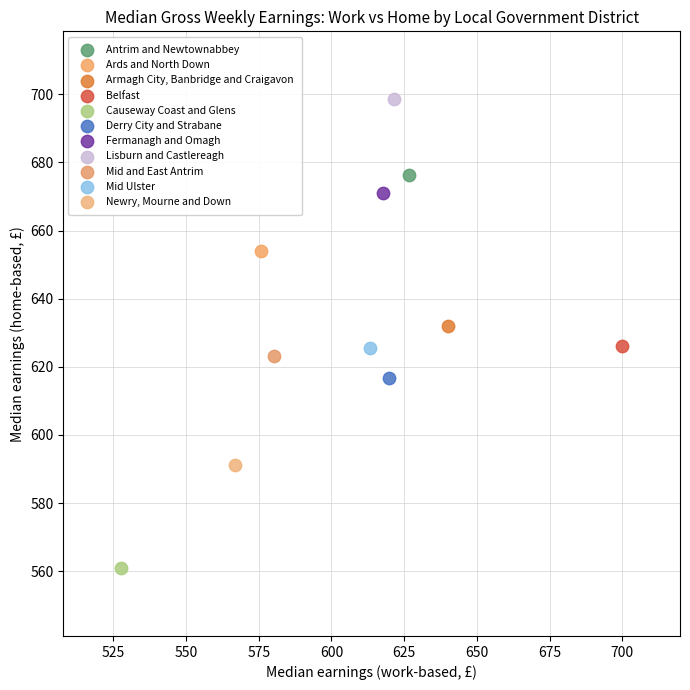

What are all the series names shown in the legend?

Antrim and Newtownabbey, Ards and North Down, Armagh City, Banbridge and Craigavon, Belfast, Causeway Coast and Glens, Derry City and Strabane, Fermanagh and Omagh, Lisburn and Castlereagh, Mid and East Antrim, Mid Ulster, Newry, Mourne and Down